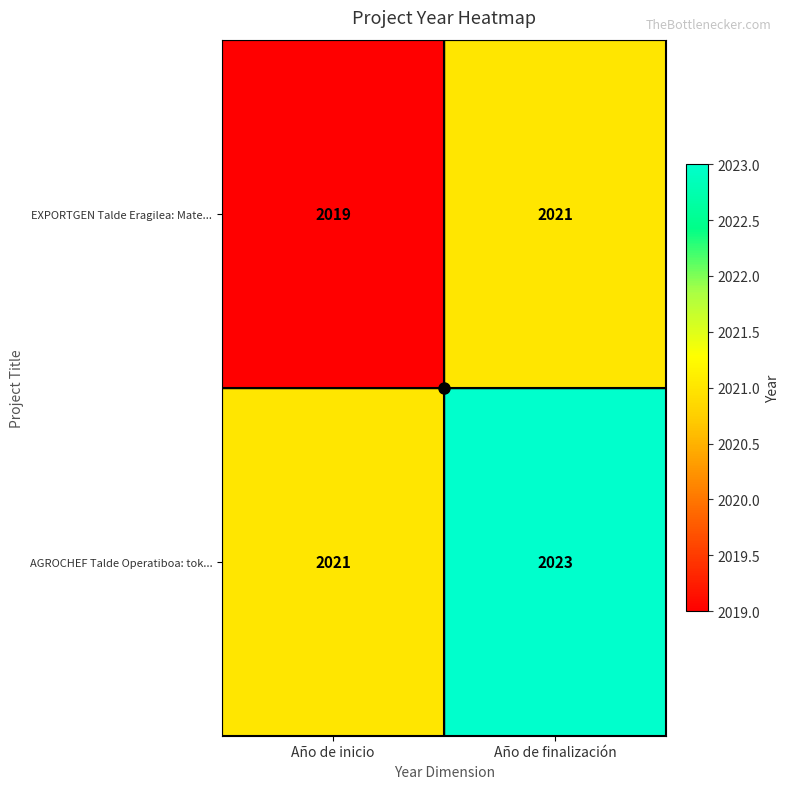

Is the value of AGROCHEF Talde Operatiboa: tok... at Año de finalización greater than the value of EXPORTGEN Talde Eragilea: Mate... at Año de finalización?

Yes